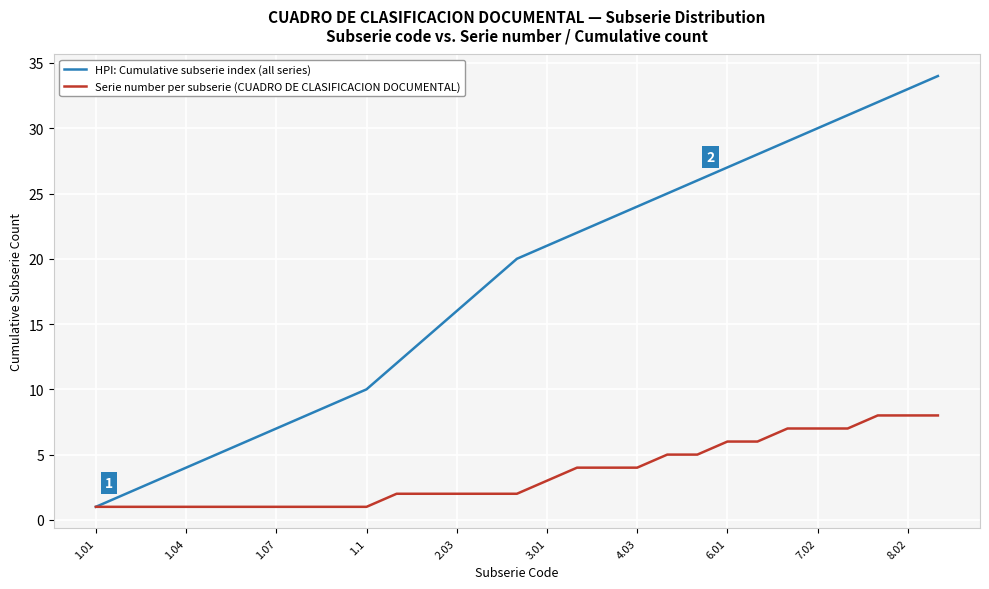

What is the difference between the maximum and minimum values in the HPI: Cumulative subserie index (all series) series?

33